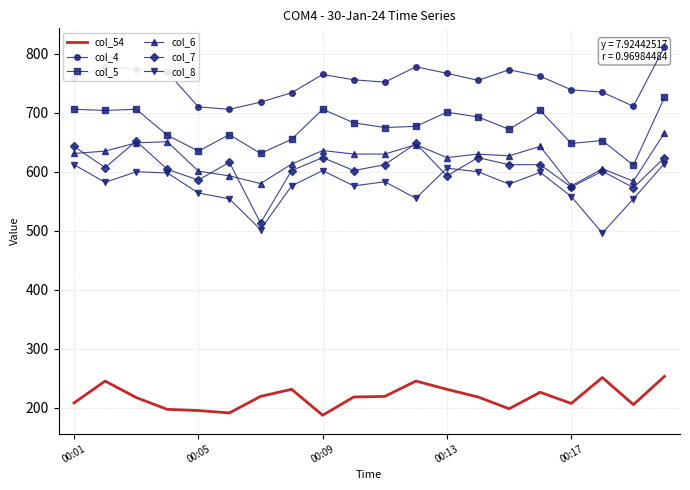

What is the minimum value for col_6?

576